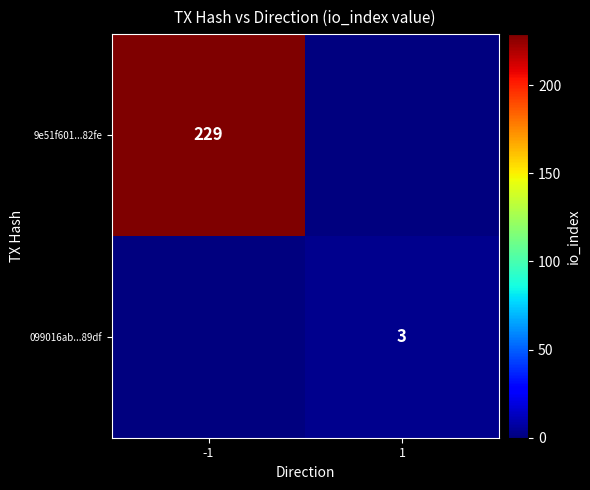

The 9e51f601...82fe series shows 229 at -1. True or false?

True